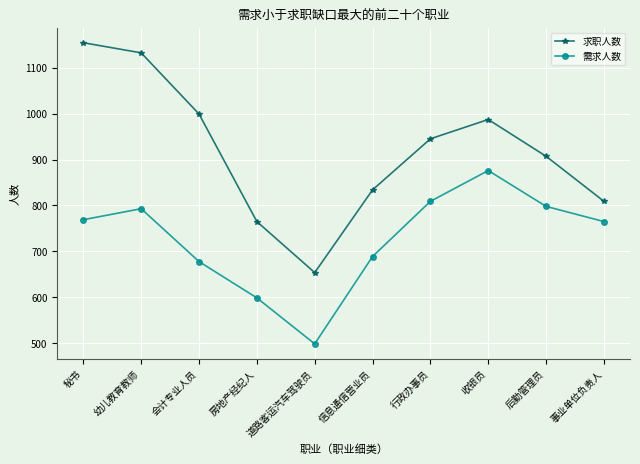

What is the spread (max minus min) of values at 房地产经纪人?

166